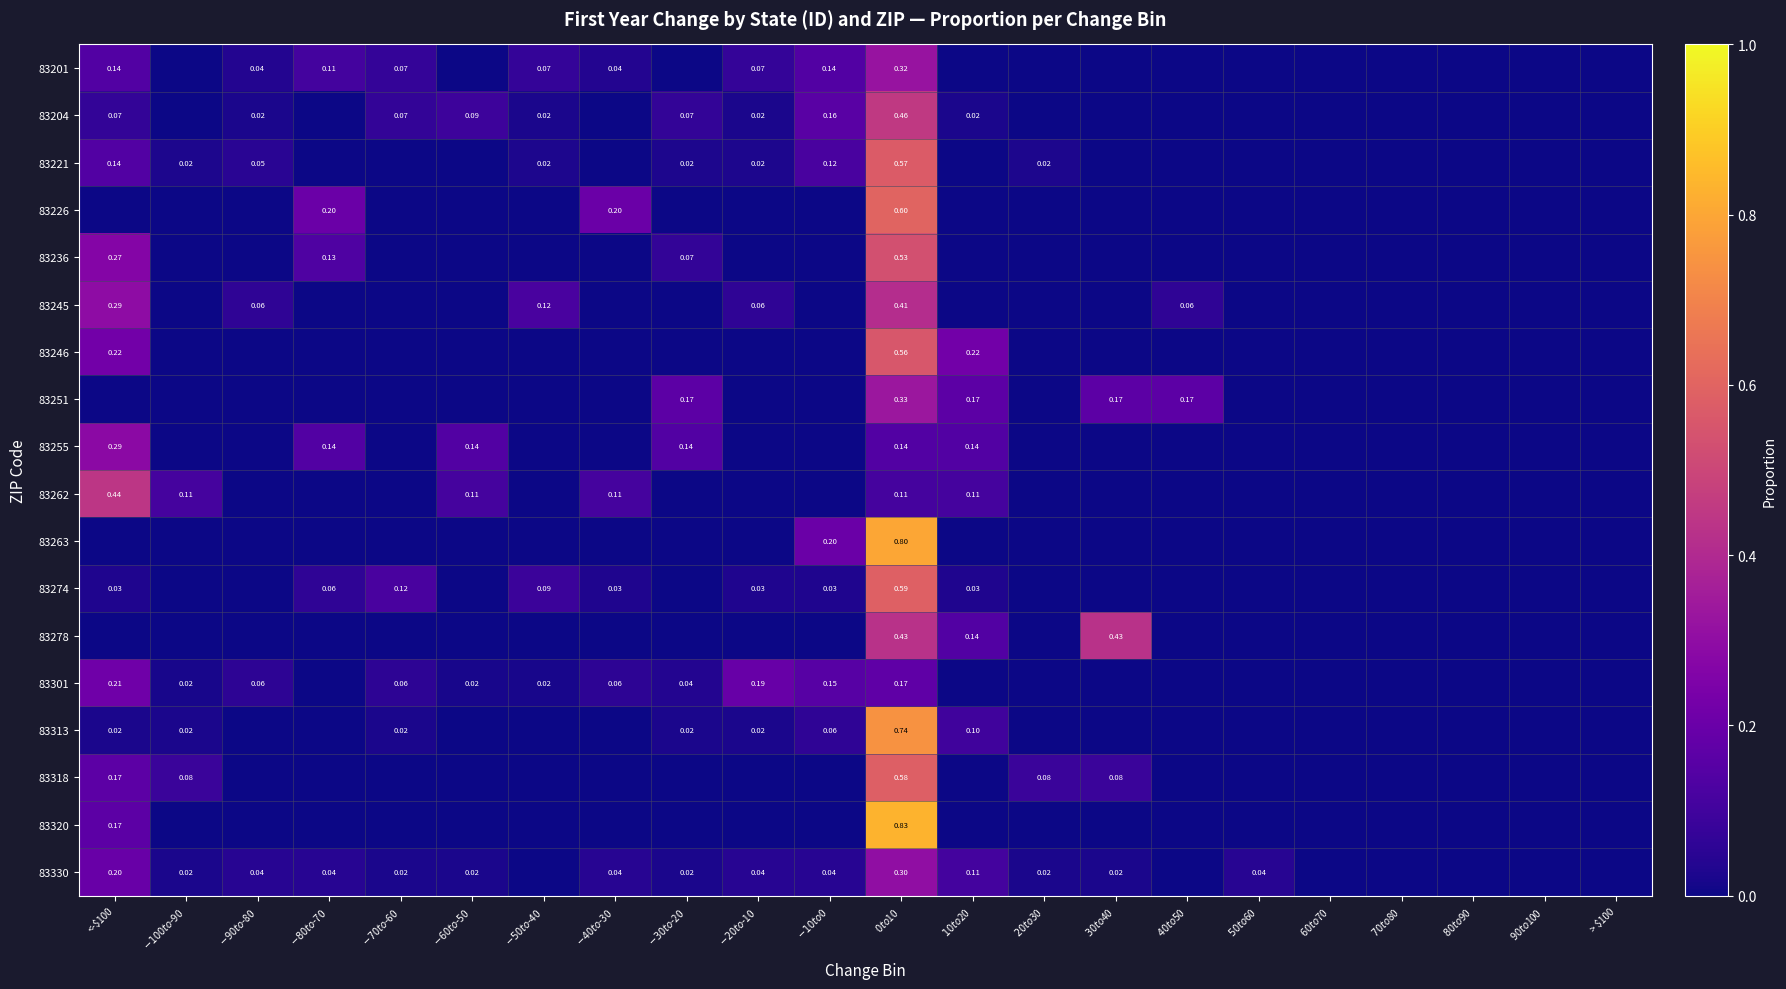

At which category does the chart reach its peak across all series?

$0 to $10